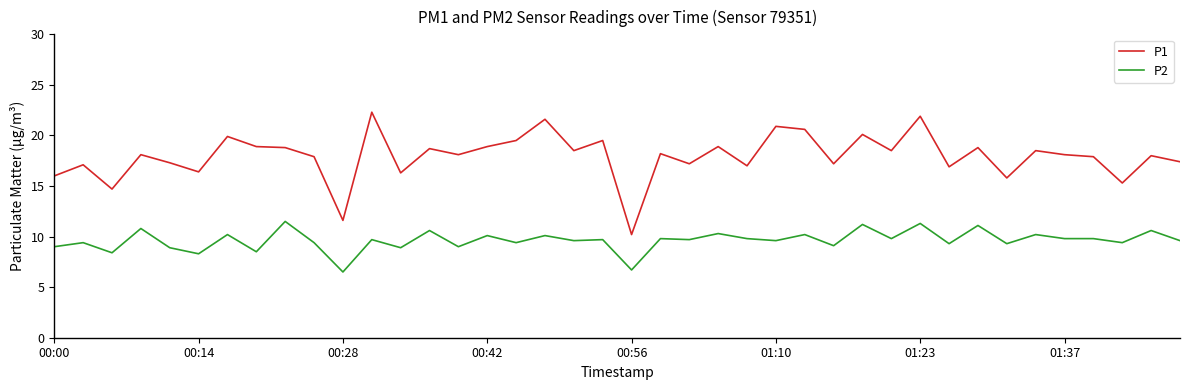

Which series has the largest range (max minus min)?

P1